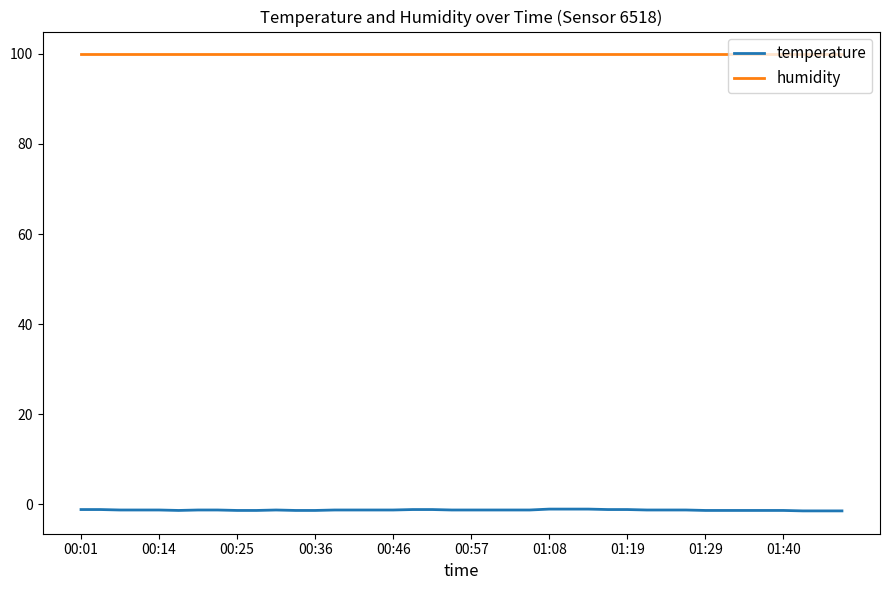

List the series in order of their peak value, lowest first.

temperature, humidity